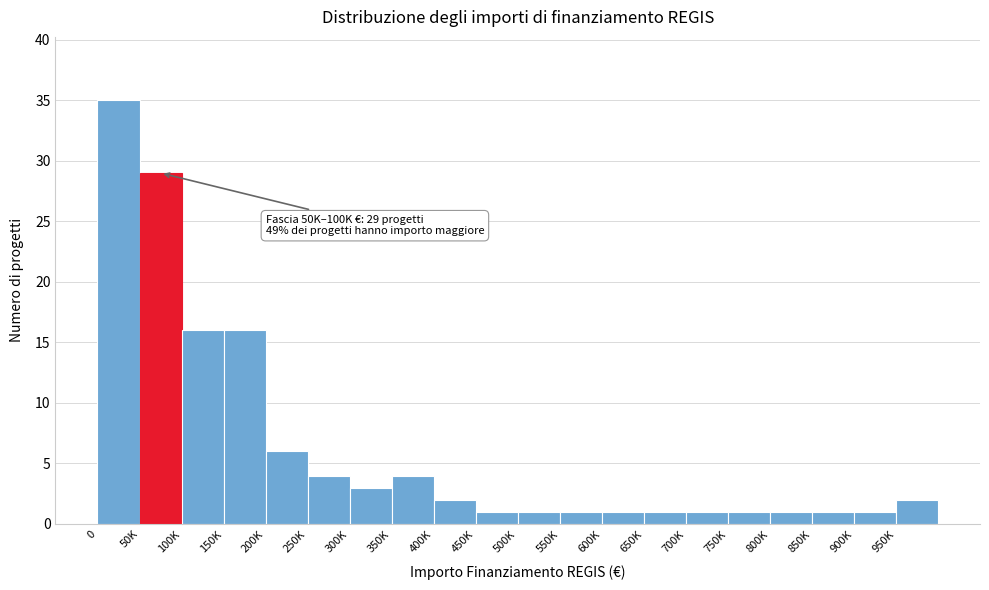

Reading left to right, extract all data points from this chart.

0=35	50K=29	100K=16	150K=16	200K=6	250K=4	300K=3	350K=4	400K=2	450K=1	500K=1	550K=1	600K=1	650K=1	700K=1	750K=1	800K=1	850K=1	900K=1	950K=2